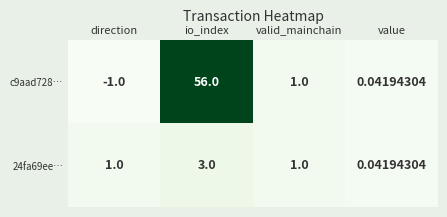

Which category has the highest value across all series?

io_index